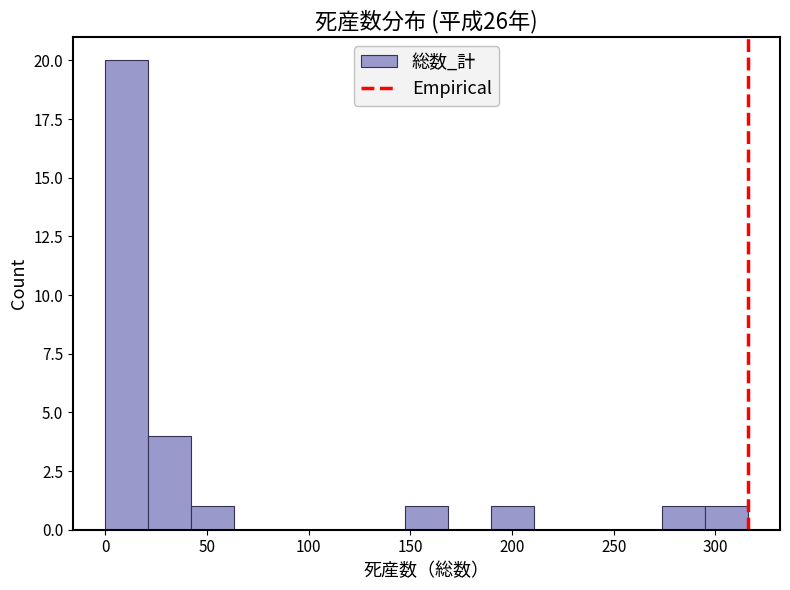

How tall is the bar that spans 145 to 170 on the x-axis? Neither the bar edges nor the heights are printed on the chart, so give them approximately, as read against the axes.

1